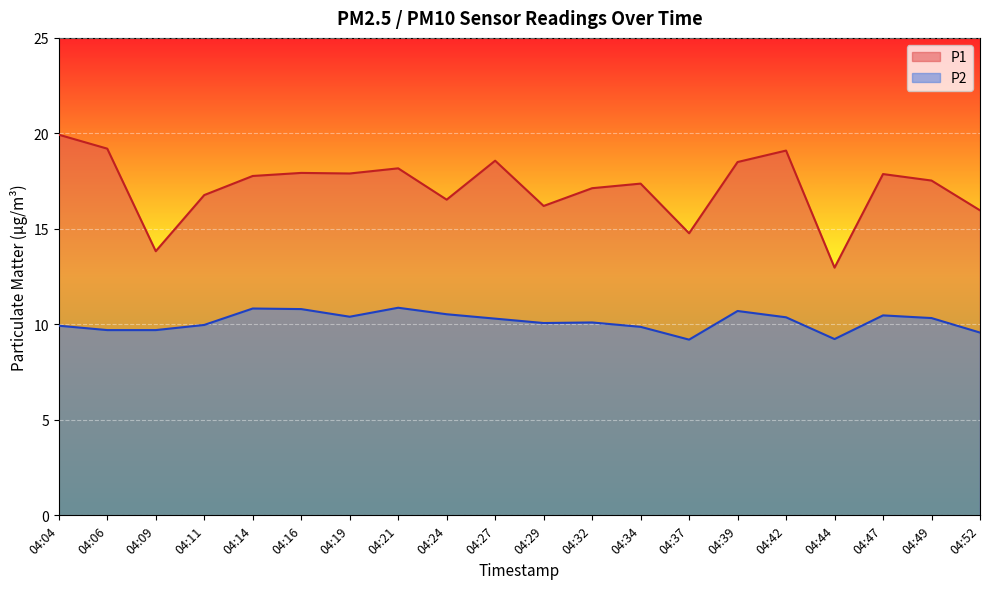

What is the average value of the P2 series?

10.1